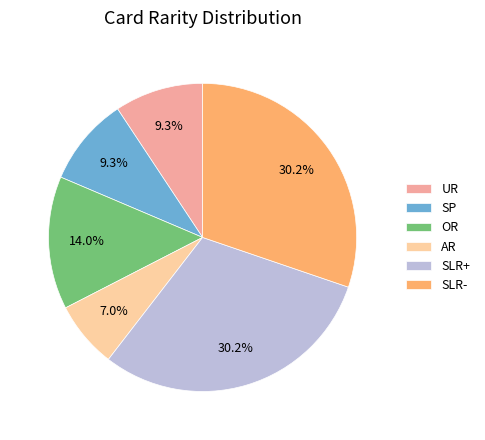

True or false: AR accounts for 7% of the total.

True